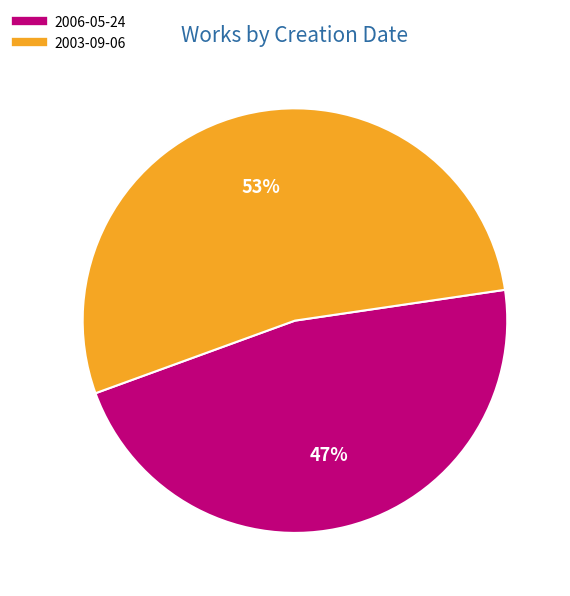

To the nearest percent, what is the average slice percentage?

50%